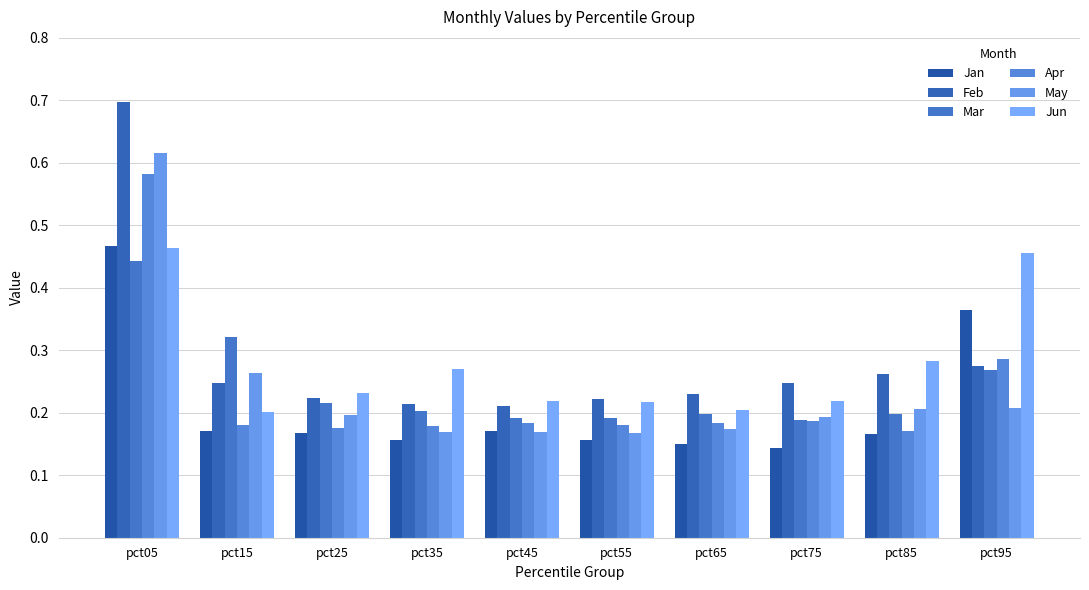

At which label does Feb reach its peak?

pct05